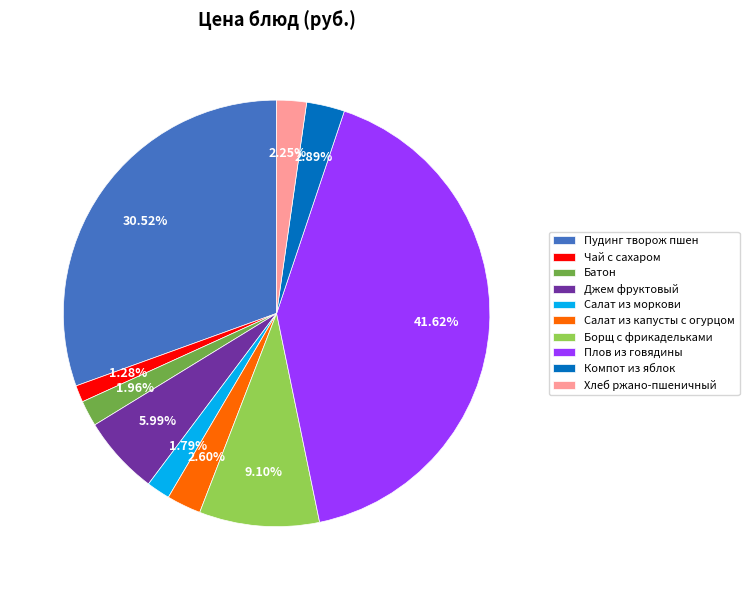

To the nearest percent, what is the difference between the Плов из говядины and Компот из яблок slice percentages?

39%